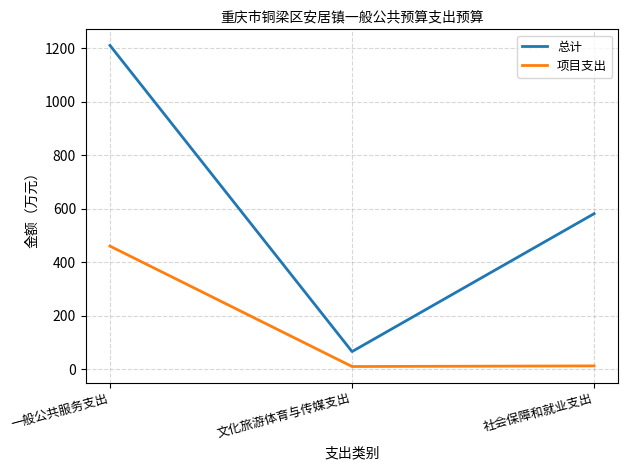

Rank the series by their average value, from lowest to highest.

项目支出, 总计